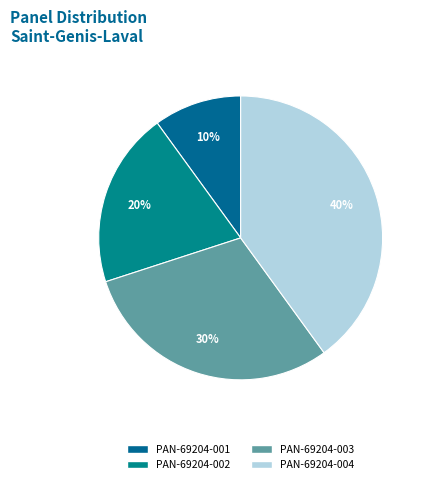

To the nearest percent, what is the combined percentage of PAN-69204-003 and PAN-69204-001?

40%